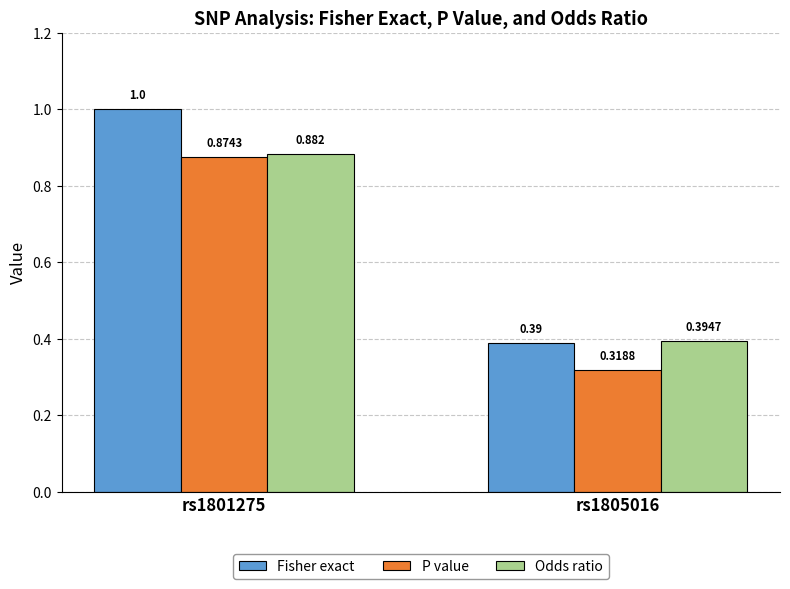

Which category has the lowest value in the P value series?

rs1805016